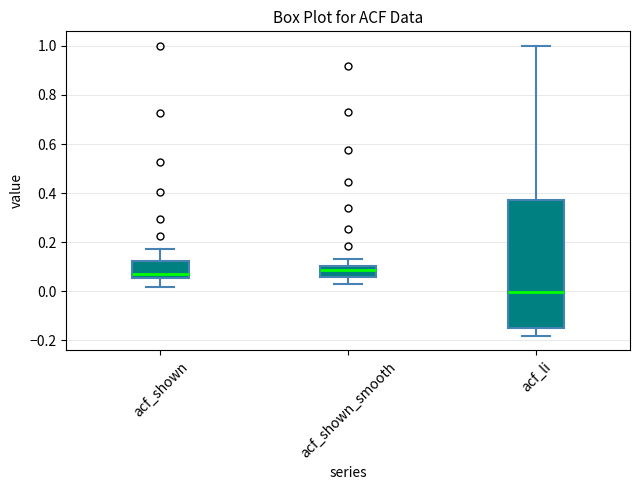

Reading left to right, transcribe this box plot: for each box, give where its median line is, the range the box spans, and where its two whiskers end, as read against the y-axis. The values are not printed on the chart, so give them approximately, as read against the axis.

acf_shown: median 0.08, box 0.06 to 0.12, whiskers 0.02 to 0.18
acf_shown_smooth: median 0.08, box 0.06 to 0.10, whiskers 0.02 to 0.14
acf_li: median 0.00, box -0.14 to 0.38, whiskers -0.18 to 1.00